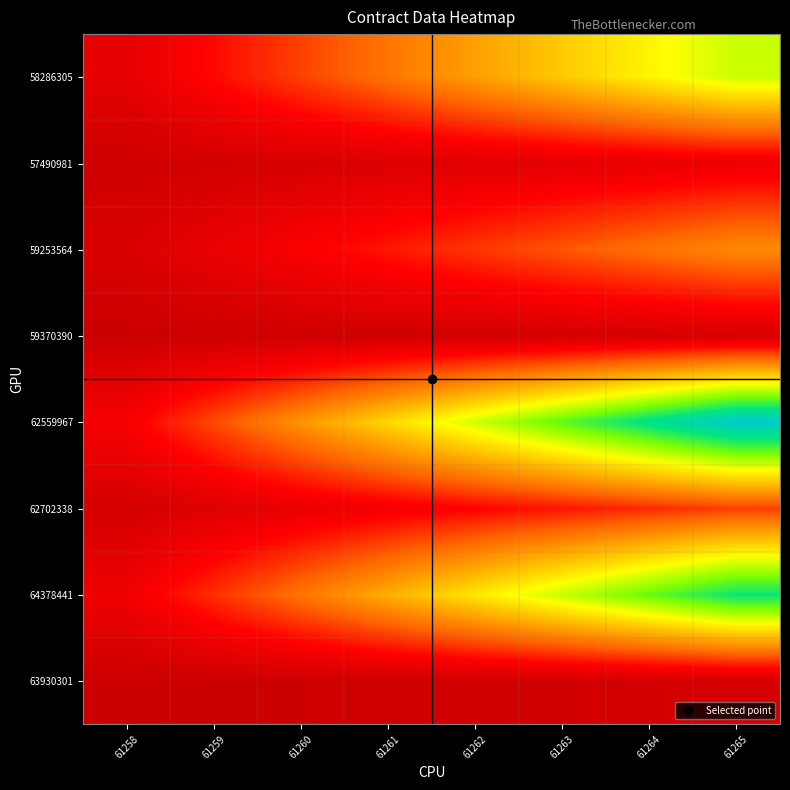

Reading left to right, transcribe all the data shown in this chart.

63930301: 61258=0.3	61259=0.6	61260=0.9	61261=1.2	61262=1.5	61263=1.8	61264=2.1	61265=2.4
64378441: 61258=8.4	61259=16.9	61260=25.3	61261=33.8	61262=42.2	61263=50.6	61264=59.1	61265=67.5
62702338: 61258=2.3	61259=4.7	61260=7.0	61261=9.4	61262=11.7	61263=14.0	61264=16.4	61265=18.7
62559967: 61258=10.0	61259=19.9	61260=29.9	61261=39.9	61262=49.8	61263=59.8	61264=69.8	61265=79.7
59370390: 61258=0.4	61259=0.8	61260=1.2	61261=1.6	61262=2.0	61263=2.3	61264=2.7	61265=3.1
59253564: 61258=3.6	61259=7.1	61260=10.7	61261=14.3	61262=17.8	61263=21.4	61264=24.9	61265=28.5
57490981: 61258=1.0	61259=2.0	61260=2.9	61261=3.9	61262=4.9	61263=5.9	61264=6.9	61265=7.8
58286305: 61258=6.3	61259=12.6	61260=18.9	61261=25.2	61262=31.5	61263=37.8	61264=44.1	61265=50.4